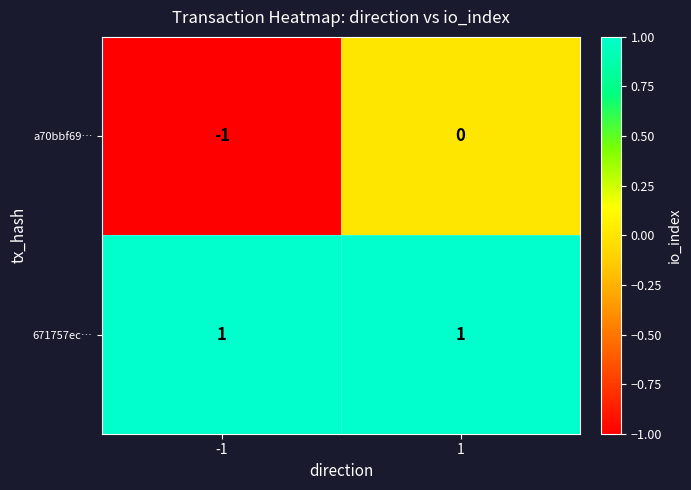

Which series has the widest spread of values?

a70bbf69…